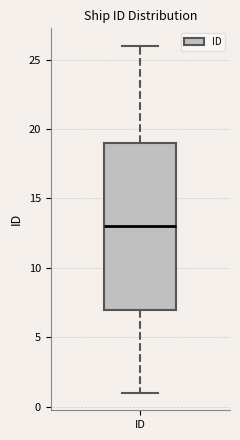

Where does the lower whisker of the box for ID end on the y-axis? The values are not printed on the chart, so give them approximately, as read against the axis.

1